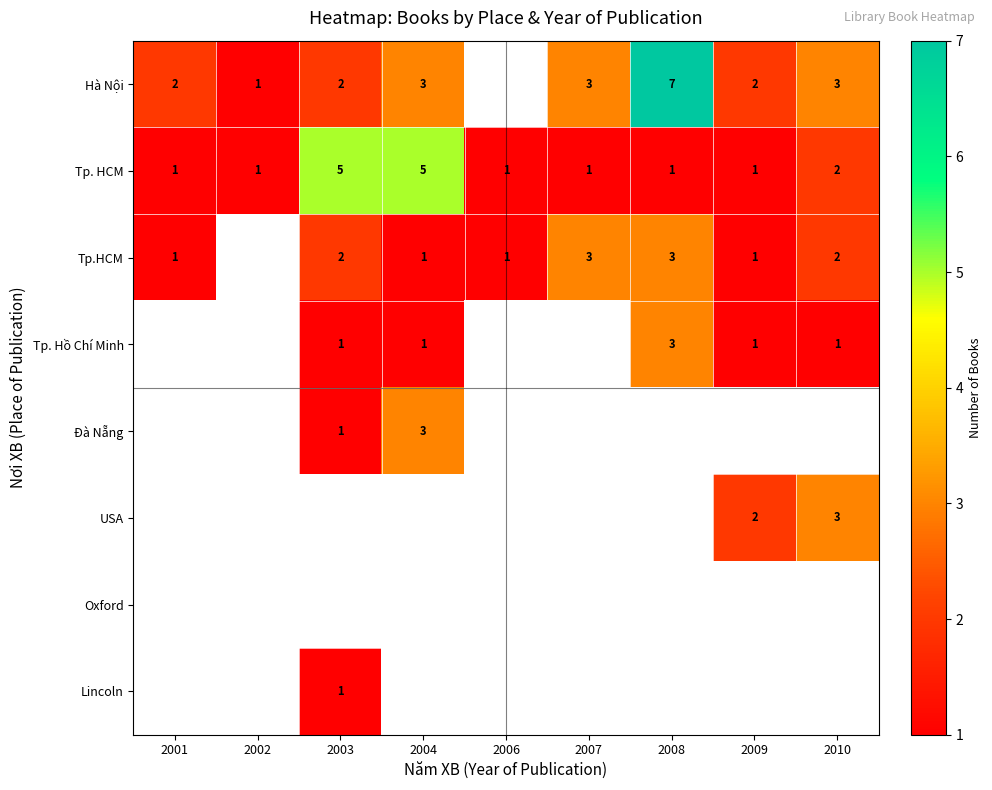

The value of USA at 2010 is 3. True or false?

True